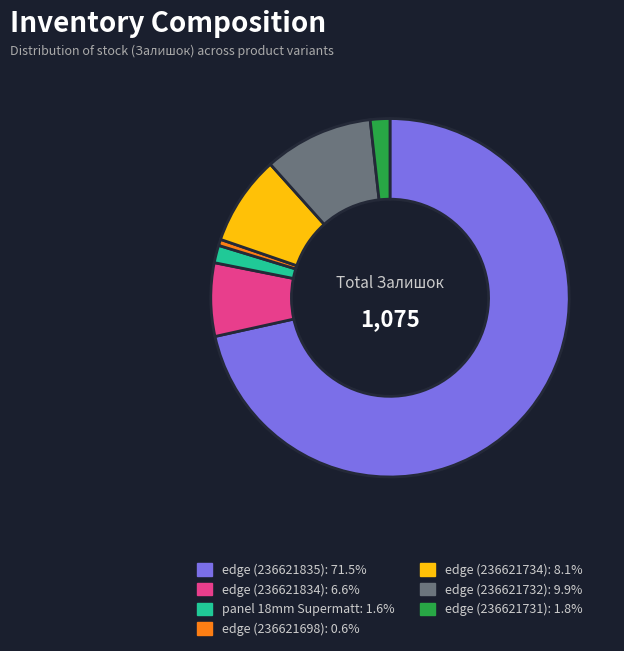

Is there a majority slice in this chart?

Yes